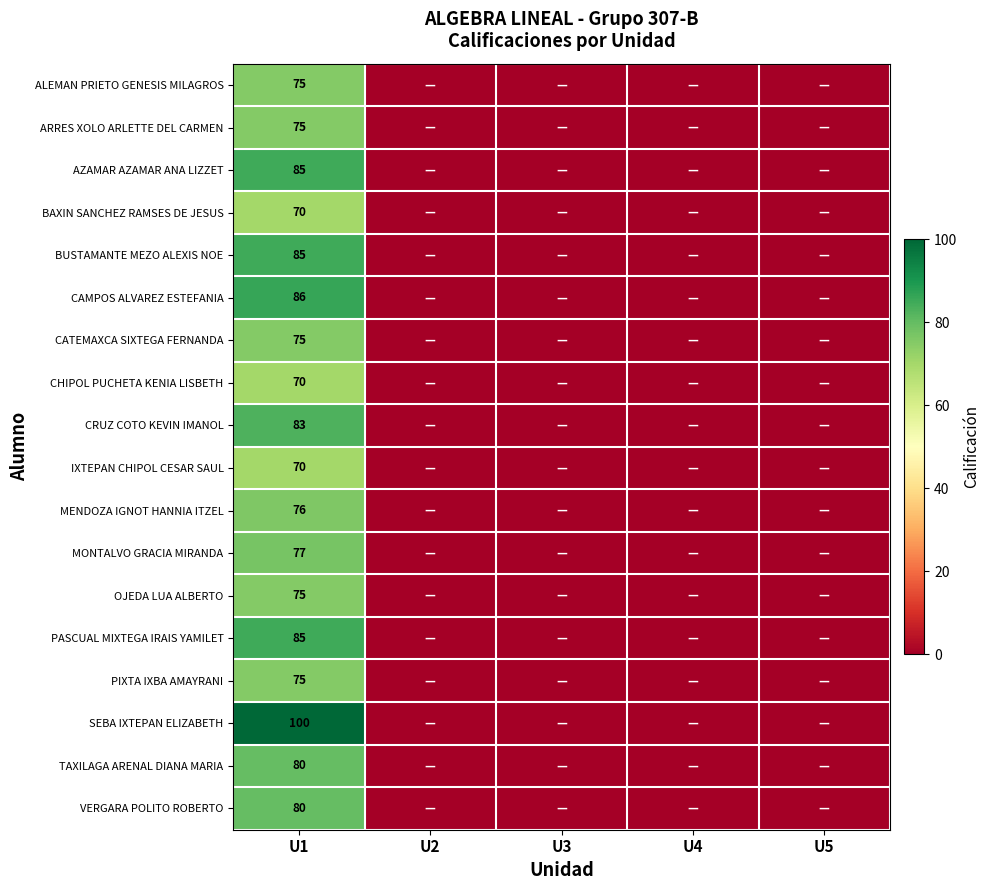

What is the sum of all SEBA IXTEPAN ELIZABETH values?

100